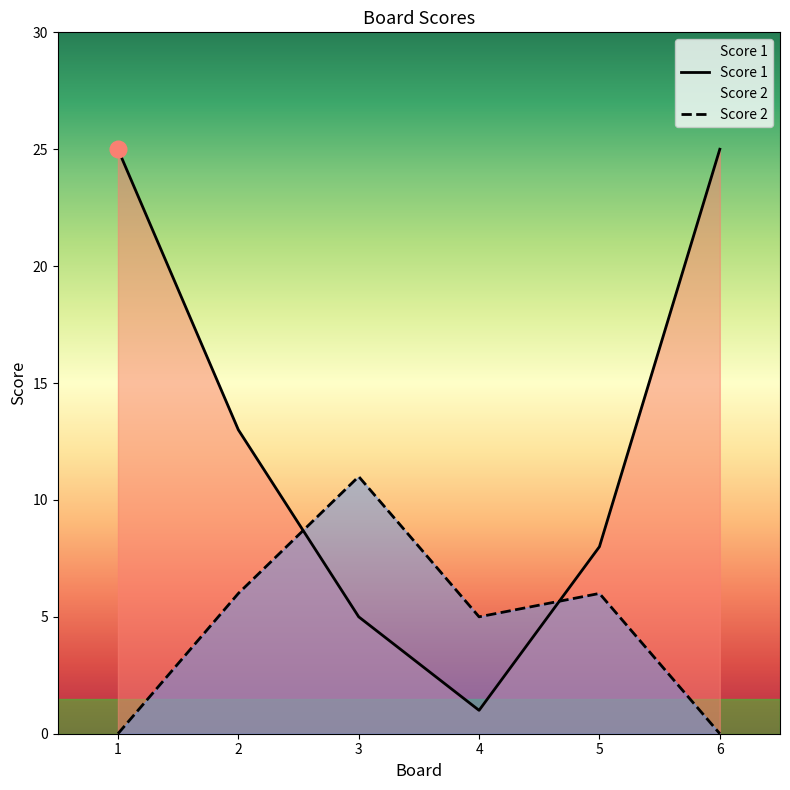

How many lines are shown in the chart?

2